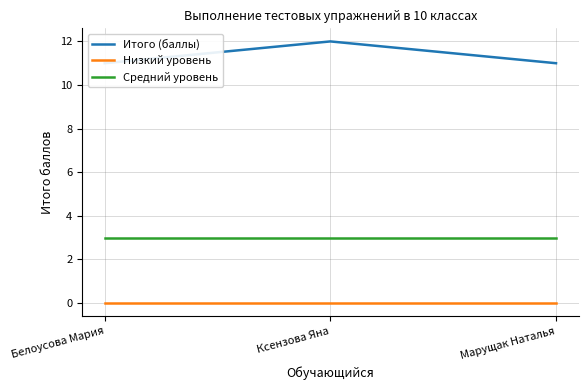

The value of Средний уровень at Ксензова Яна is 3. True or false?

True